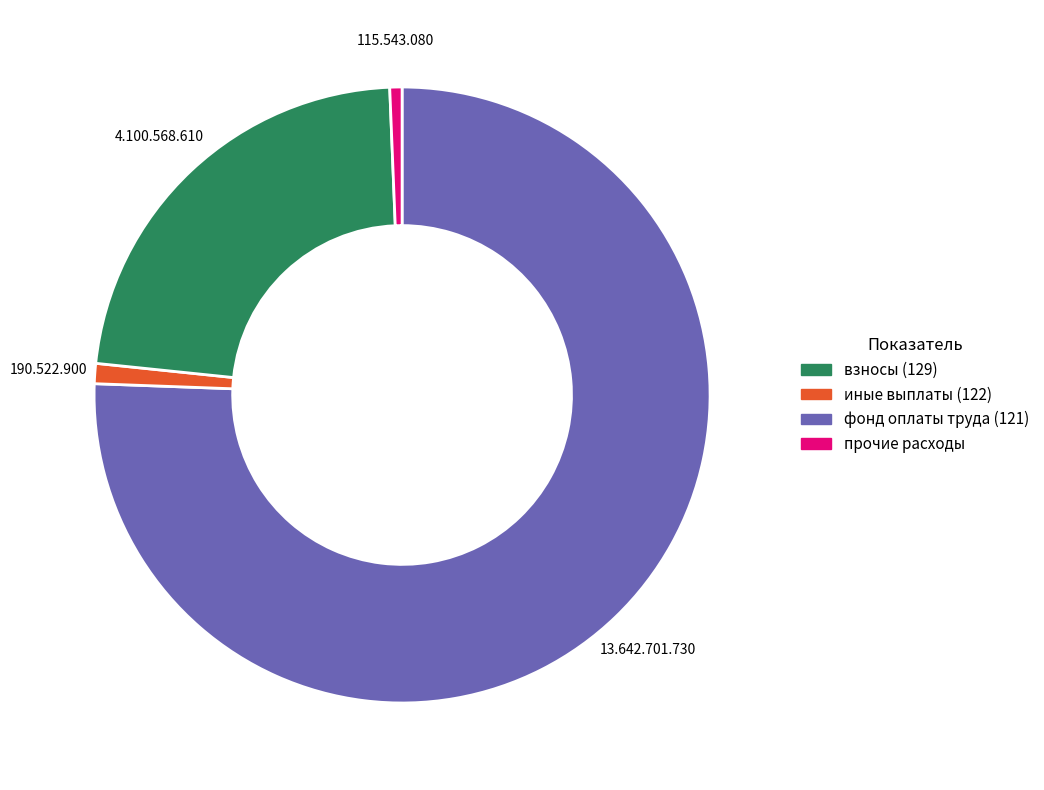

Is there any slice that represents more than half of the pie?

Yes